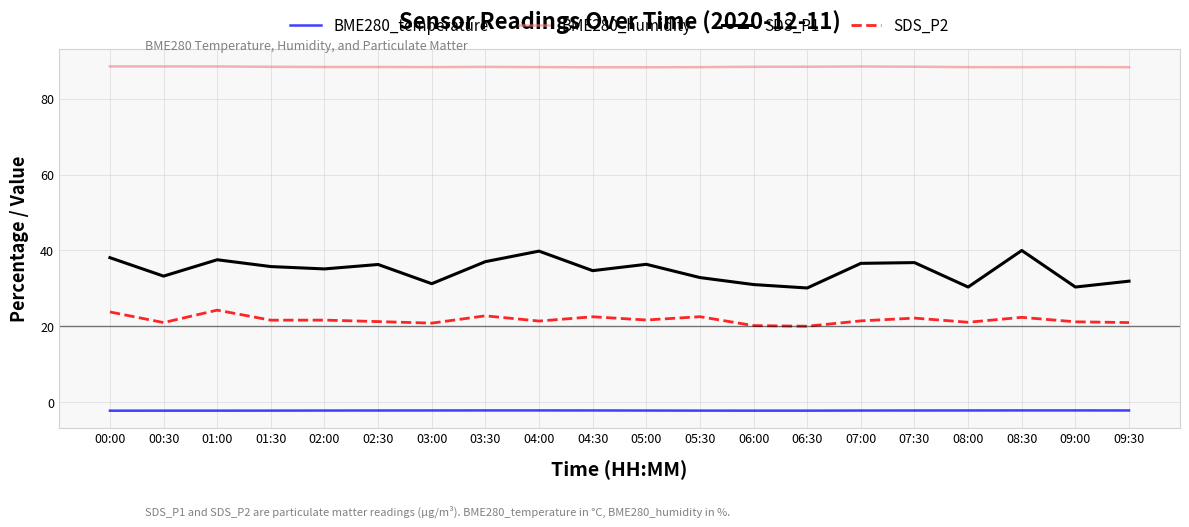

What is the total value across all series at 05:30?

141.5